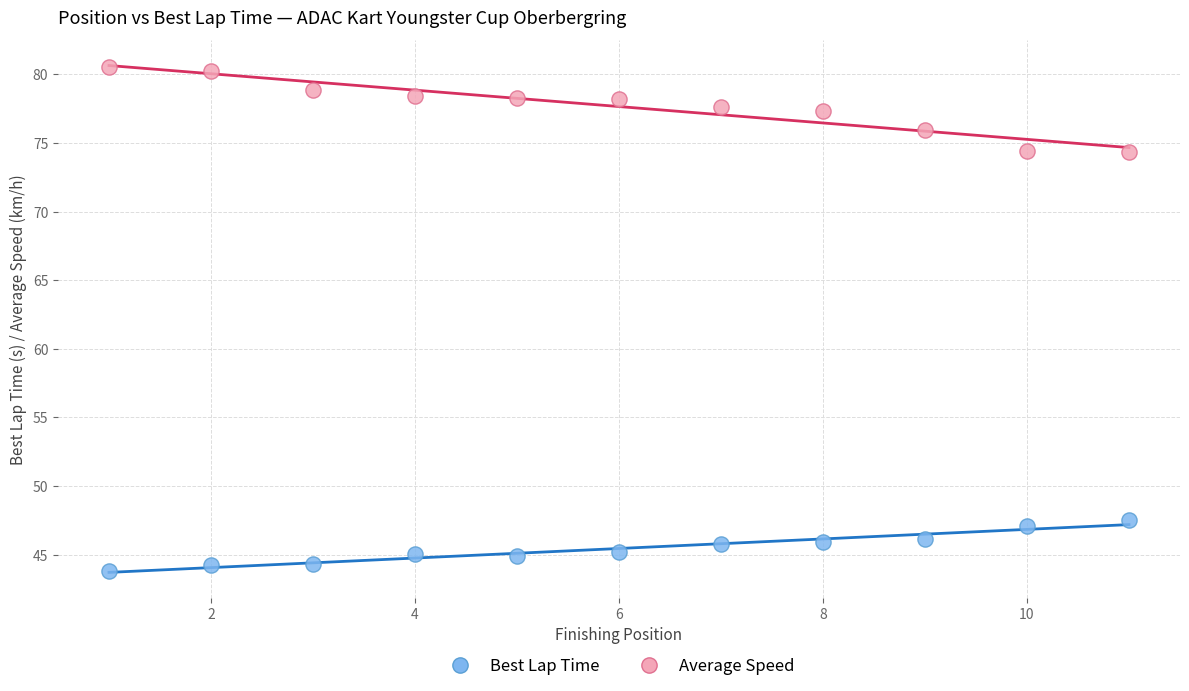

Across all data points, what is the range of Y values (max minus min)?

36.7